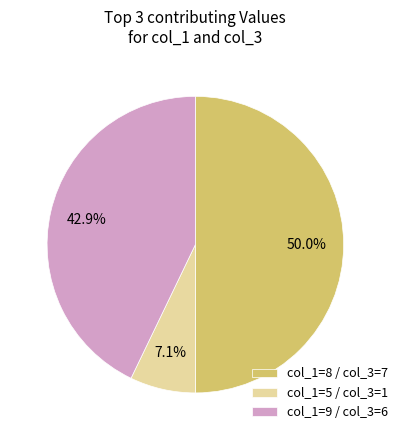

How many slices are in this pie chart?

3